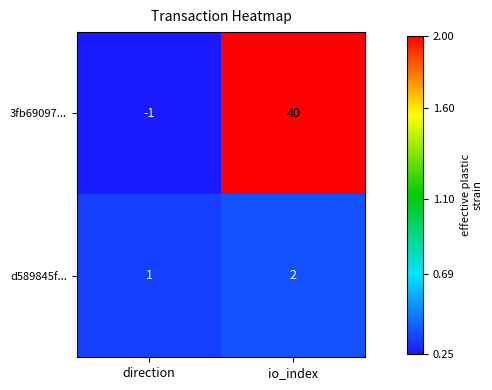

Rank the series by their maximum value, from highest to lowest.

3fb69097..., d589845f...